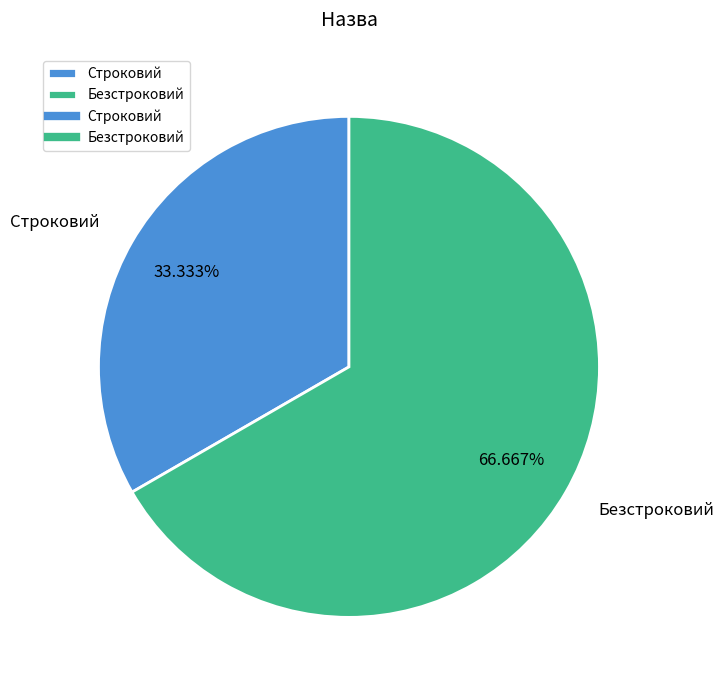

Which slice is the largest?

Безстроковий